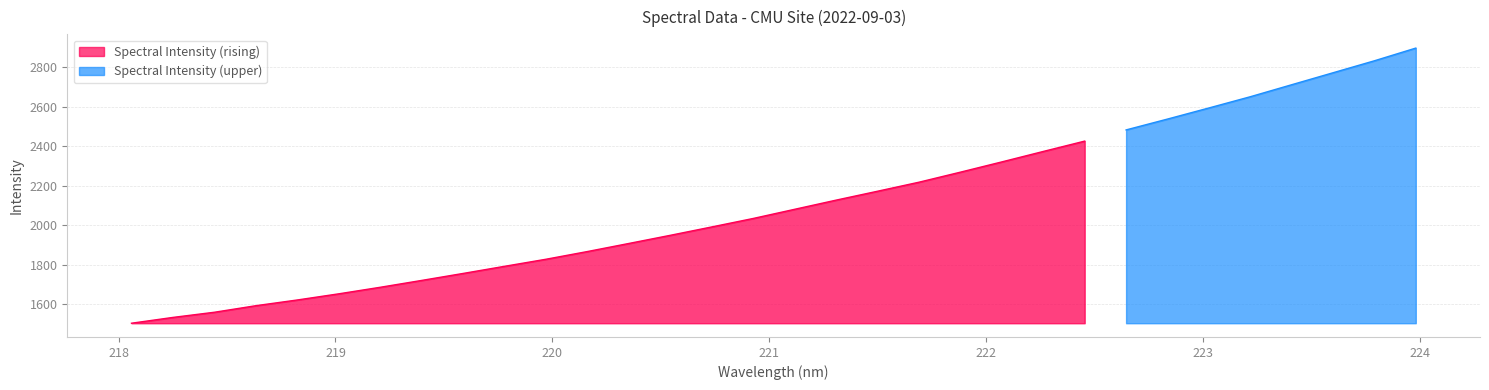

What is the minimum value for Spectral Intensity (rising)?

1503.8